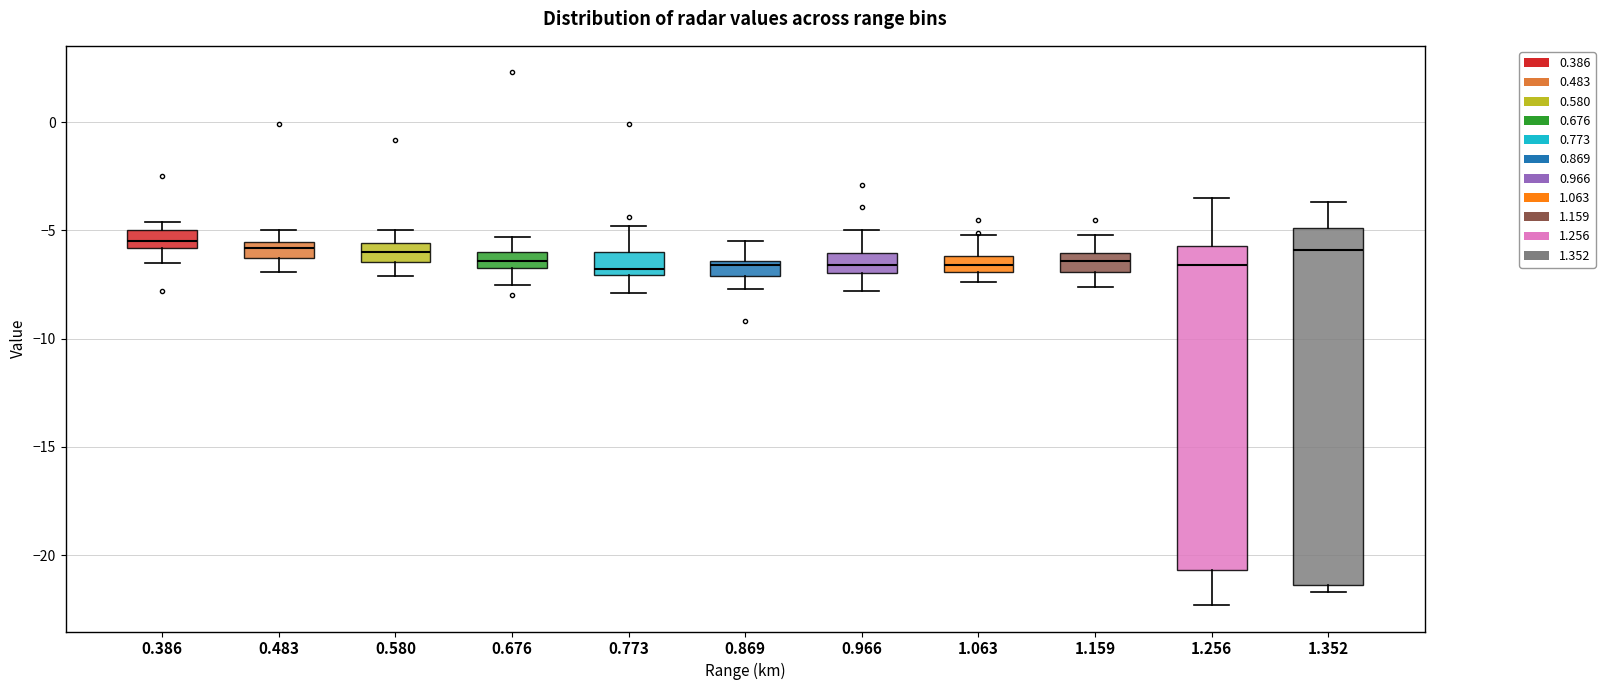

Where does the median line of the box at x = 1.063 sit on the y-axis? The values are not printed on the chart, so give them approximately, as read against the axis.

-6.5